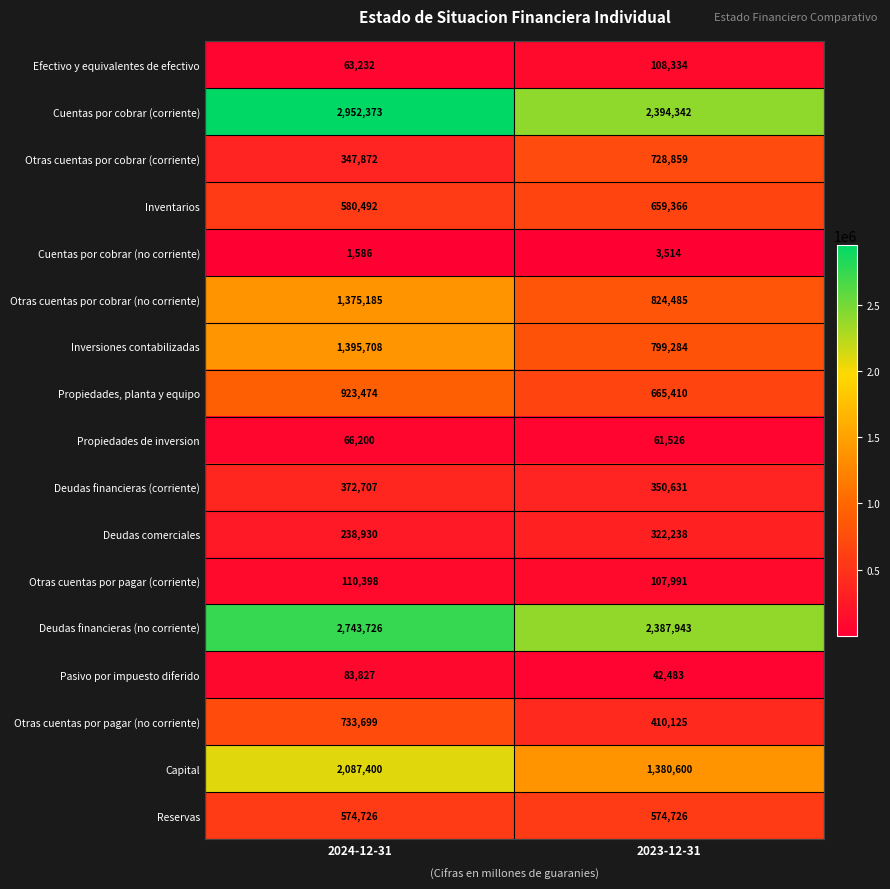

Rank the categories by Inversiones contabilizadas value from lowest to highest.

2023-12-31, 2024-12-31